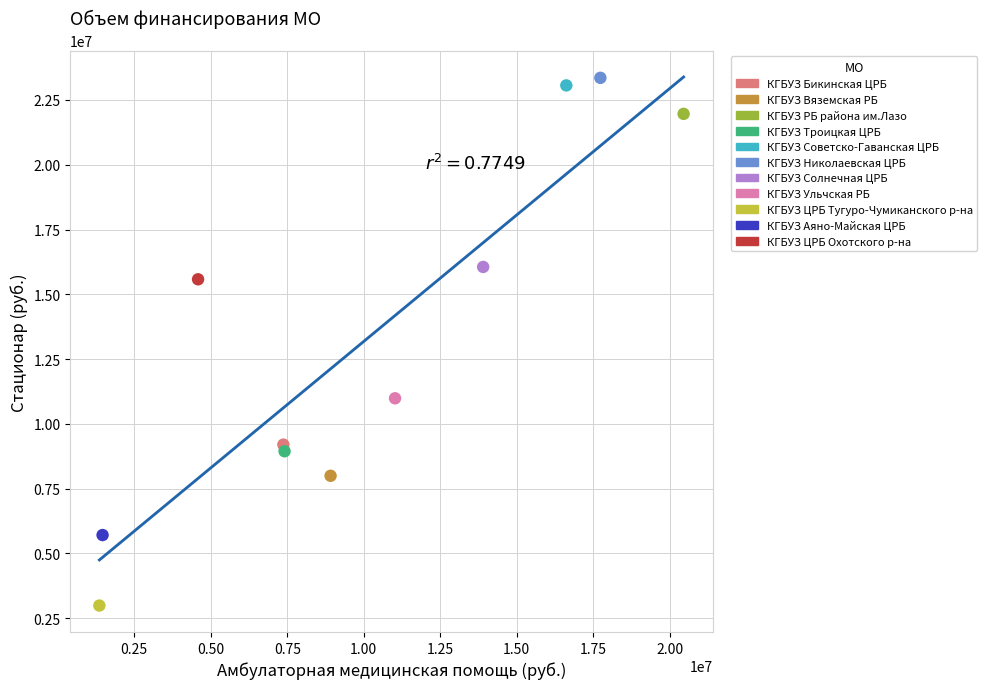

Which series reaches the minimum Y coordinate?

КГБУЗ ЦРБ Тугуро-Чумиканского р-на